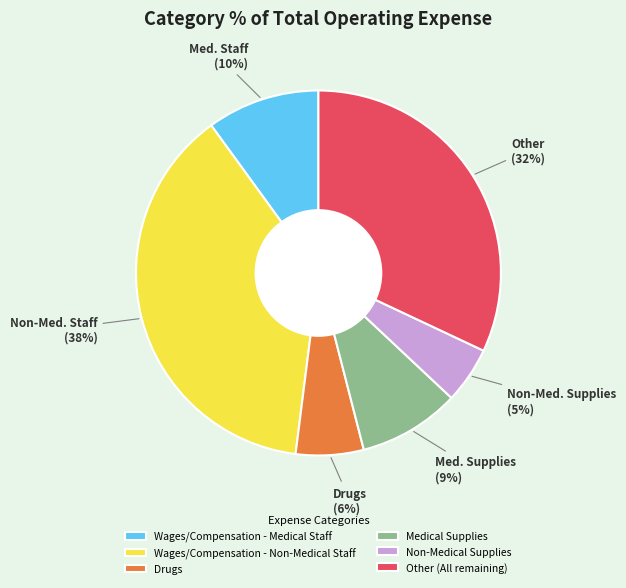

Which slice is the largest?

Wages/Compensation - Non-Medical Staff